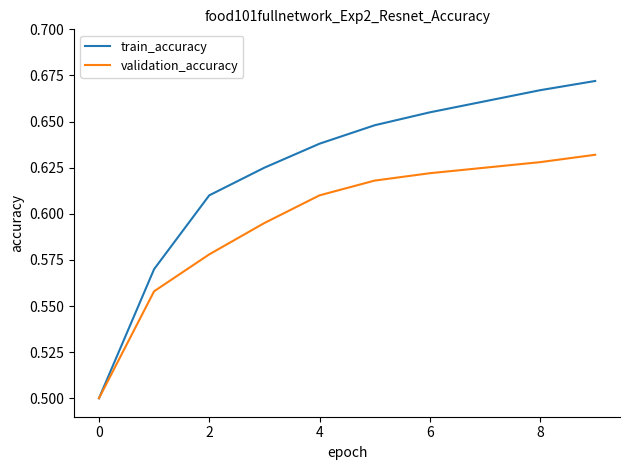

What is the minimum value shown in the chart?

0.5